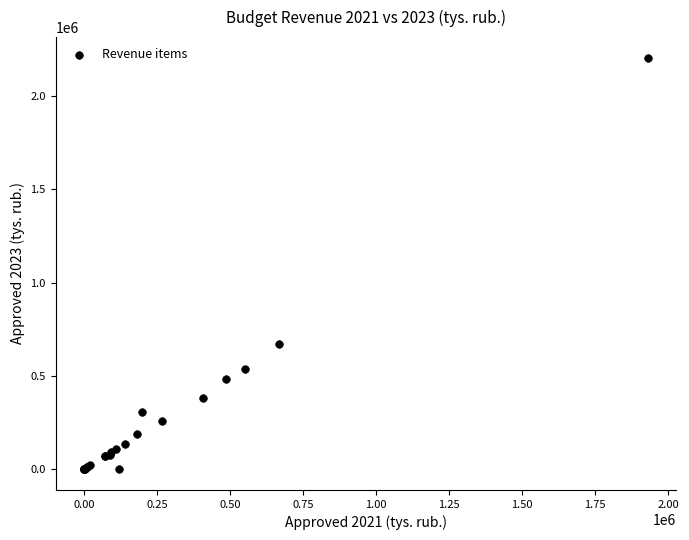

What Y value in the scatter plot is closest to 1101847?

671304